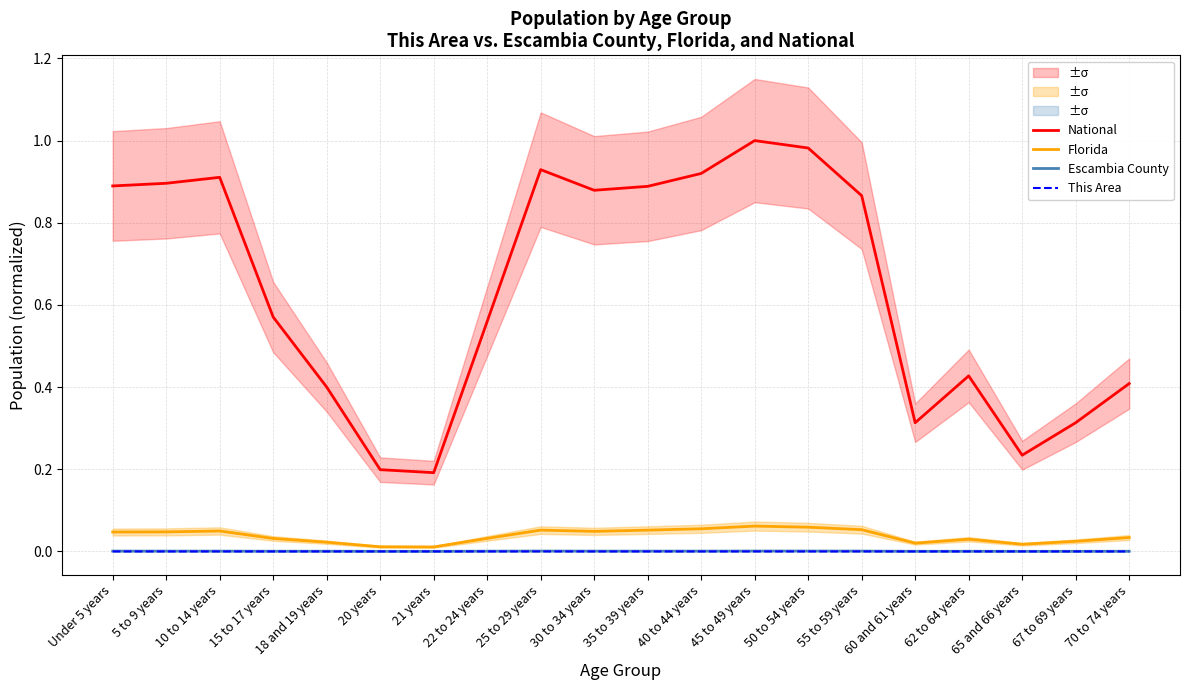

Is it true that Escambia County equals 0.0 at 30 to 34 years?

True